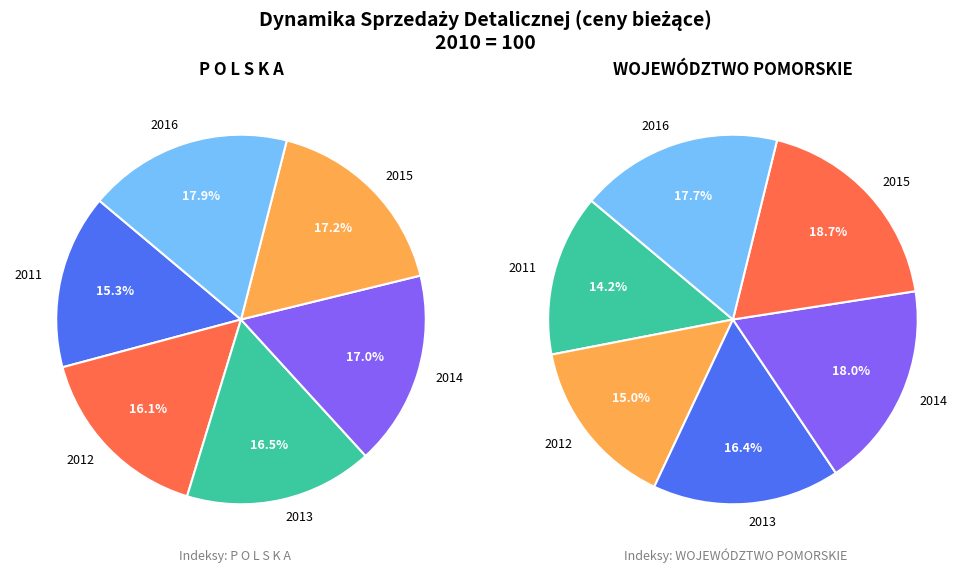

To the nearest percent, what is the average slice percentage?

17%